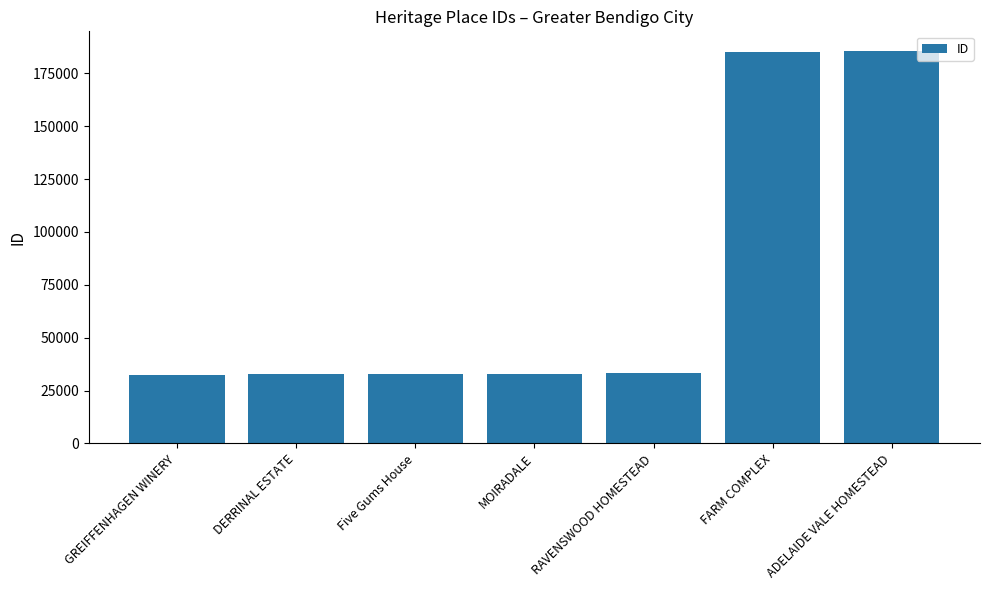

What is the greatest value displayed?

185622